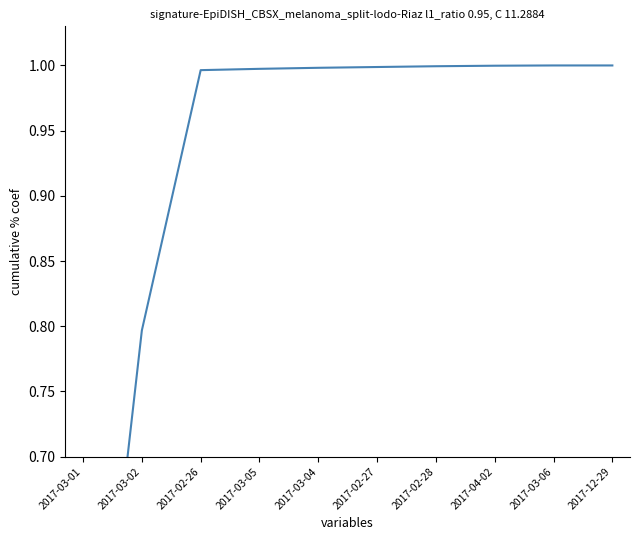

True or false: there are more than 2 points higher than both neighbors.

False